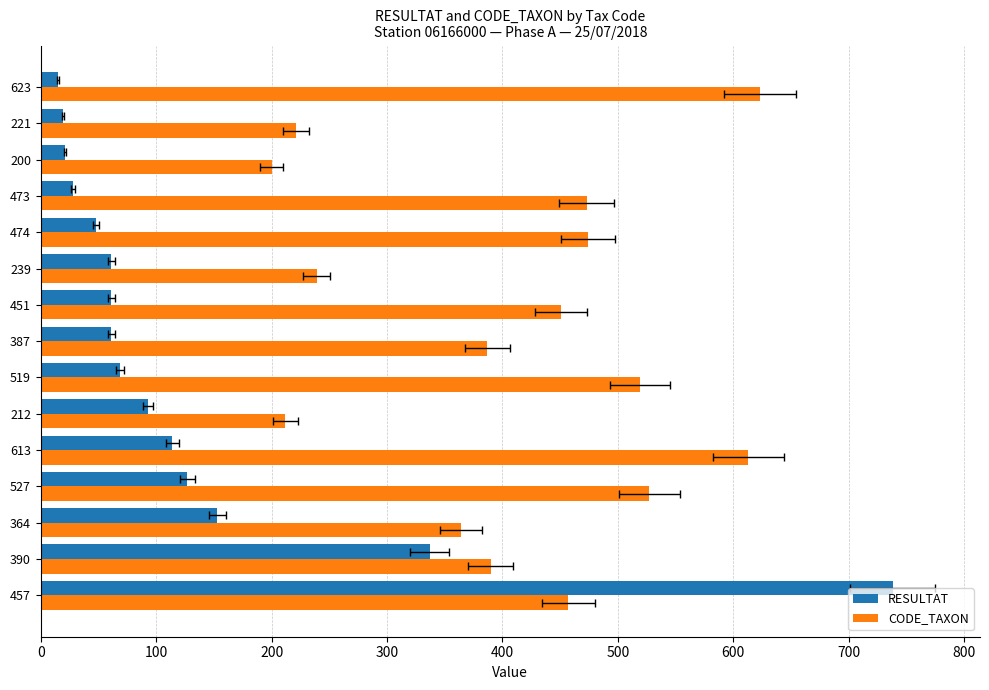

What position from the left is 613?

5